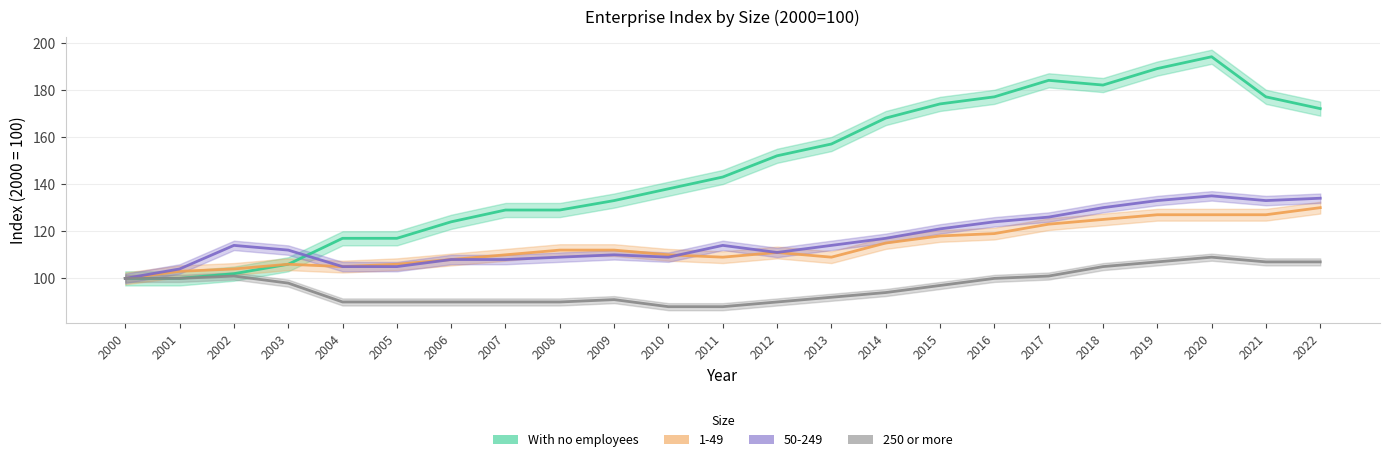

Reading left to right, what are all the values shown in this chart?

With no employees: 2000=100	2001=100	2002=102	2003=106	2004=117	2005=117	2006=124	2007=129	2008=129	2009=133	2010=138	2011=143	2012=152	2013=157	2014=168	2015=174	2016=177	2017=184	2018=182	2019=189	2020=194	2021=177	2022=172
250 or more: 2000=100	2001=100	2002=101	2003=98	2004=90	2005=90	2006=90	2007=90	2008=90	2009=91	2010=88	2011=88	2012=90	2013=92	2014=94	2015=97	2016=100	2017=101	2018=105	2019=107	2020=109	2021=107	2022=107